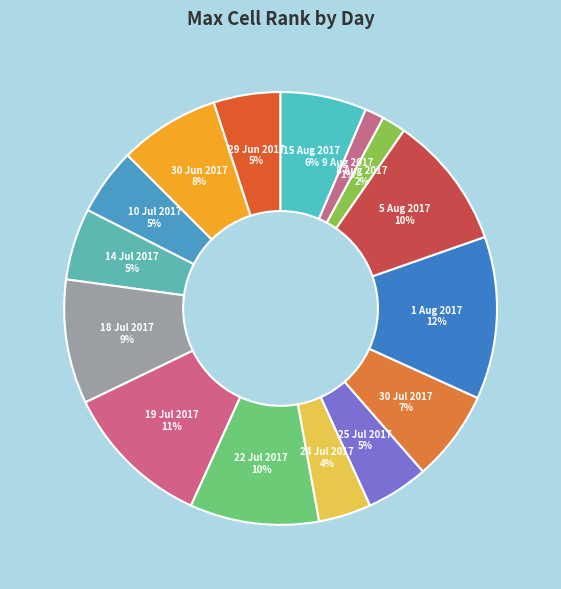

How many segments does this pie chart have?

15